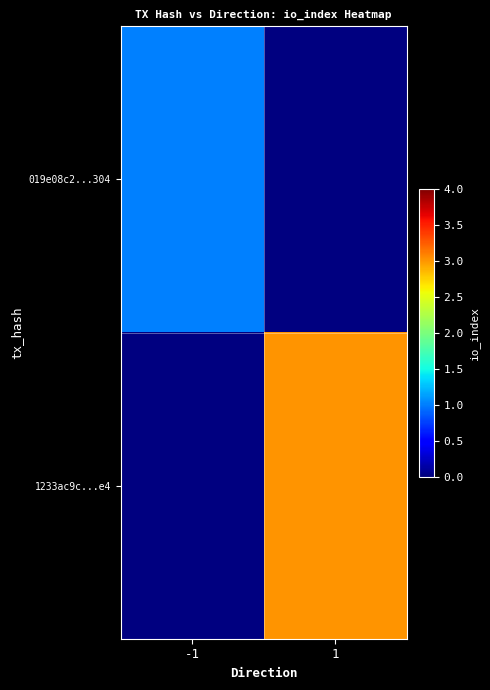

How many distinct data groups are displayed?

2